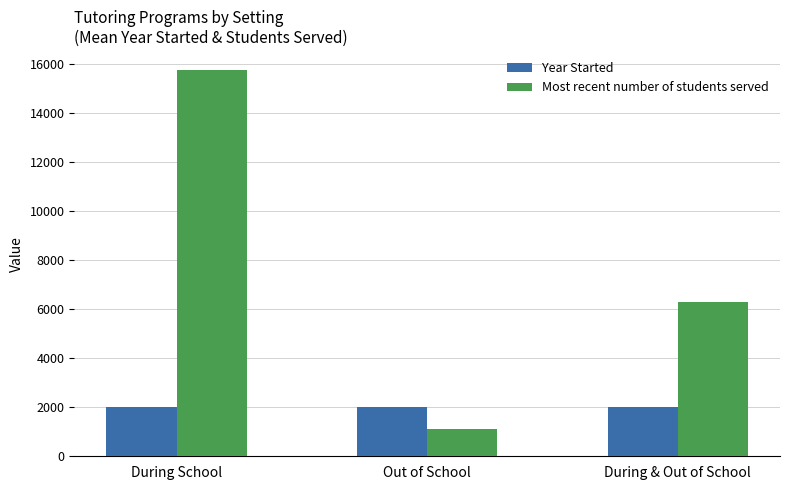

Which series has the largest total across all categories?

Most recent number of students served